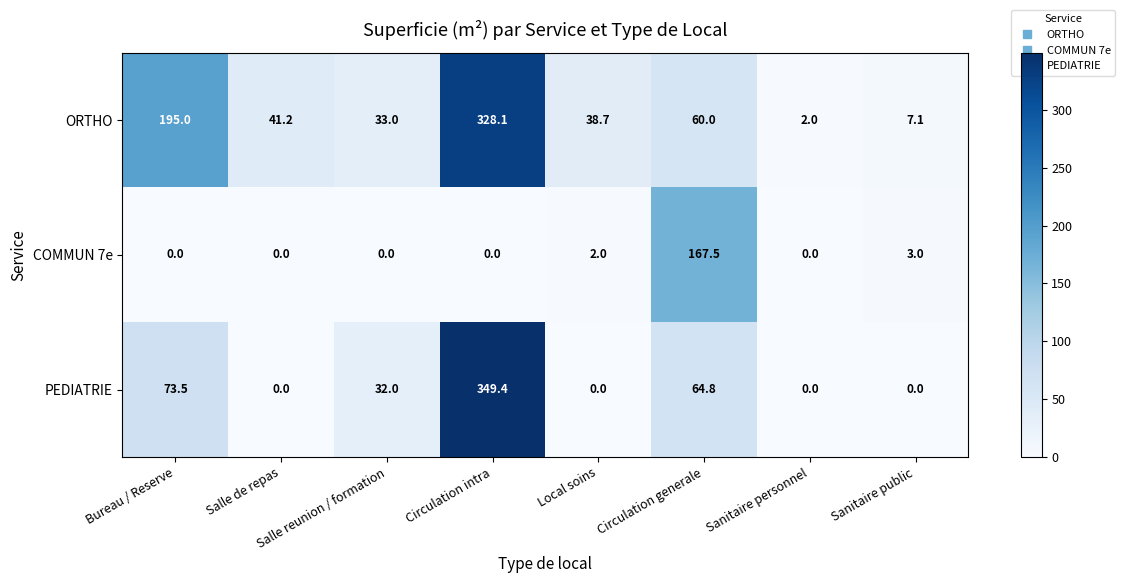

At which category does the chart reach its peak across all series?

Circulation intra